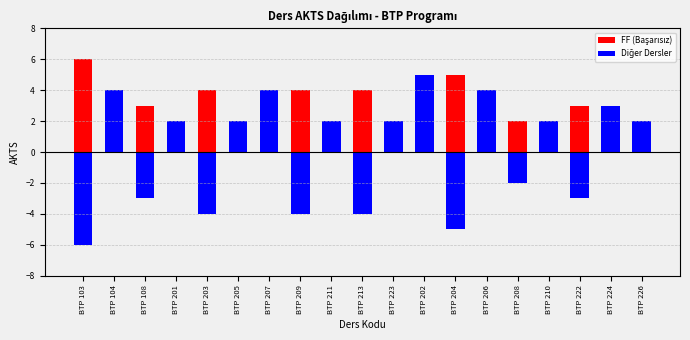

Rank the categories by AKTS (Sınava Girecek) value from highest to lowest.

BTP 103, BTP 202, BTP 204, BTP 104, BTP 203, BTP 207, BTP 209, BTP 213, BTP 206, BTP 108, BTP 222, BTP 224, BTP 201, BTP 205, BTP 211, BTP 223, BTP 208, BTP 210, BTP 226